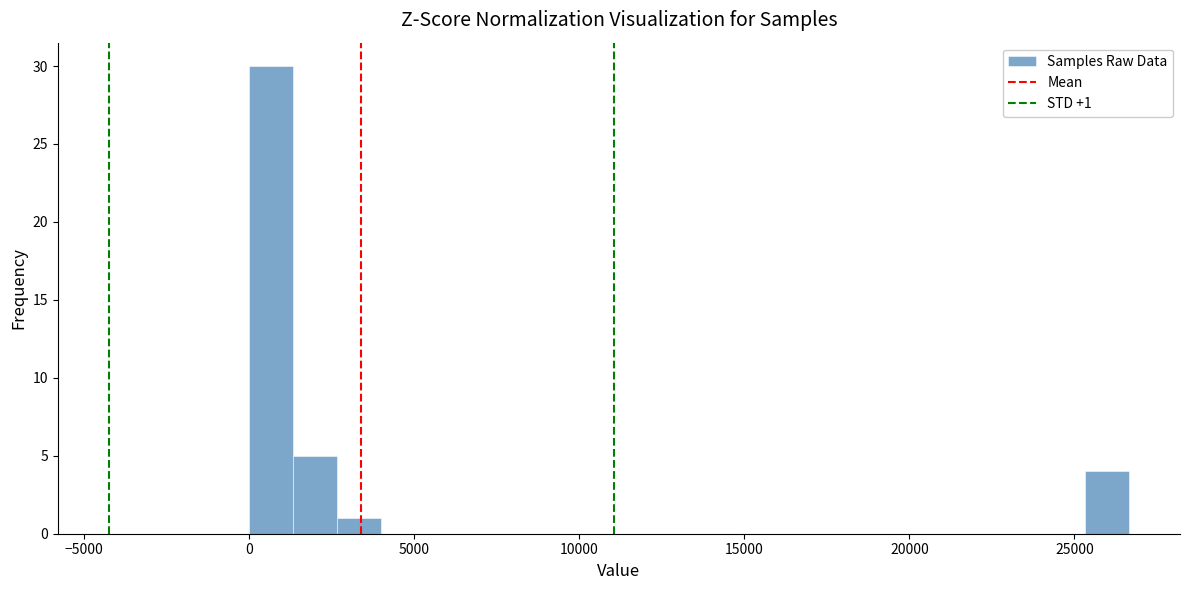

Around what value on the x-axis is the tallest bar? Give the approximate position of its centre, as read against the axis.

500